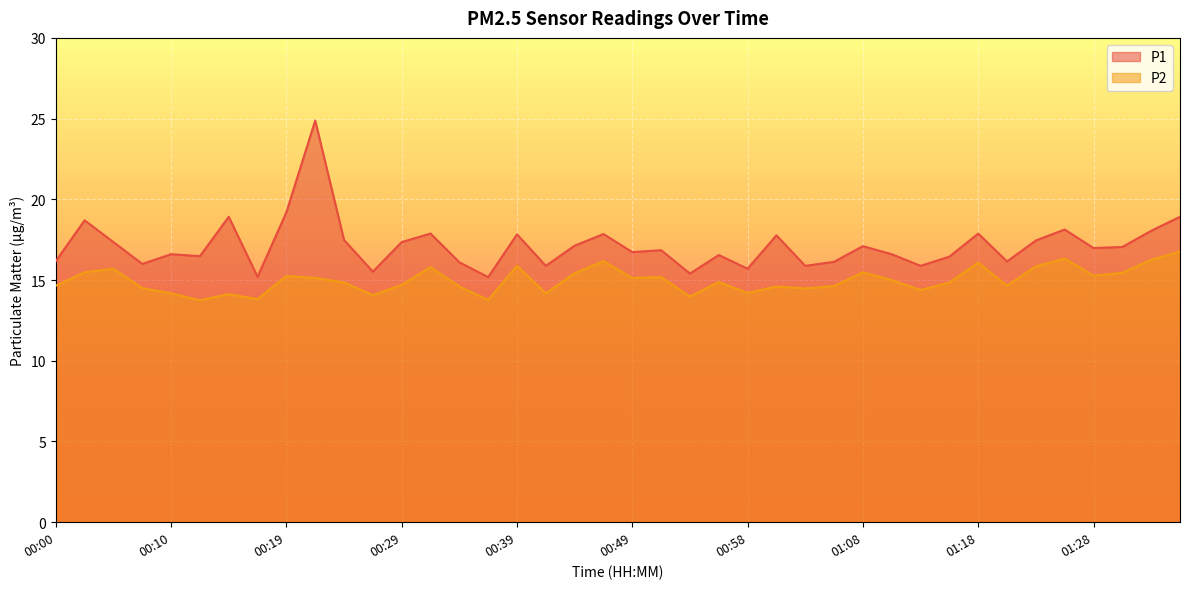

The value of P2 at 00:27 is 14.1. True or false?

True